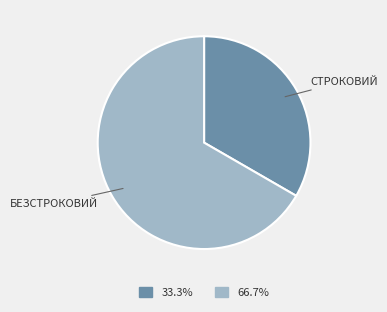

Does any single category account for the majority?

Yes